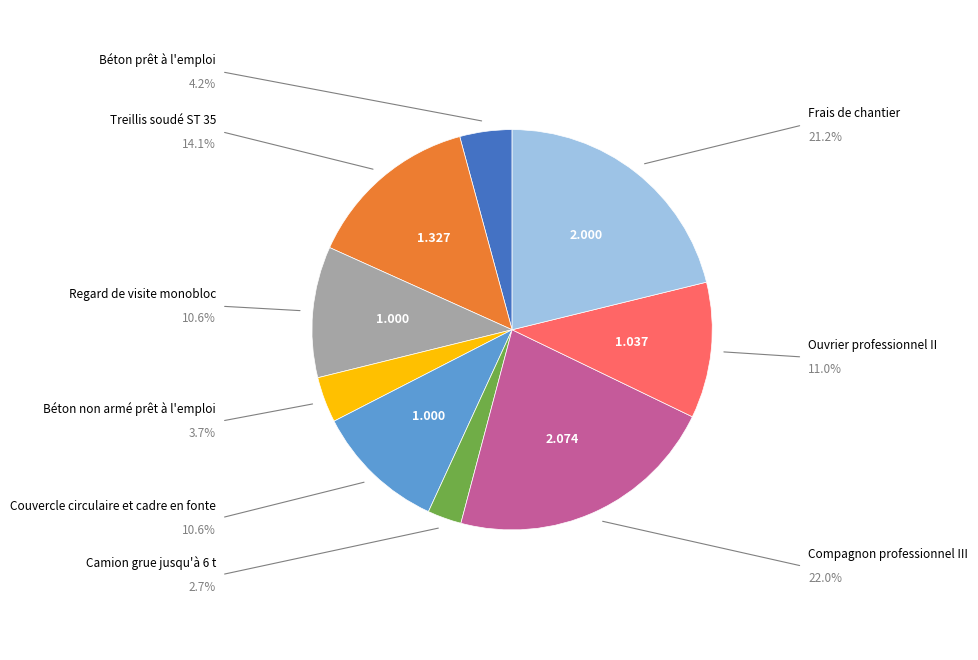

Does any single category account for the majority?

No